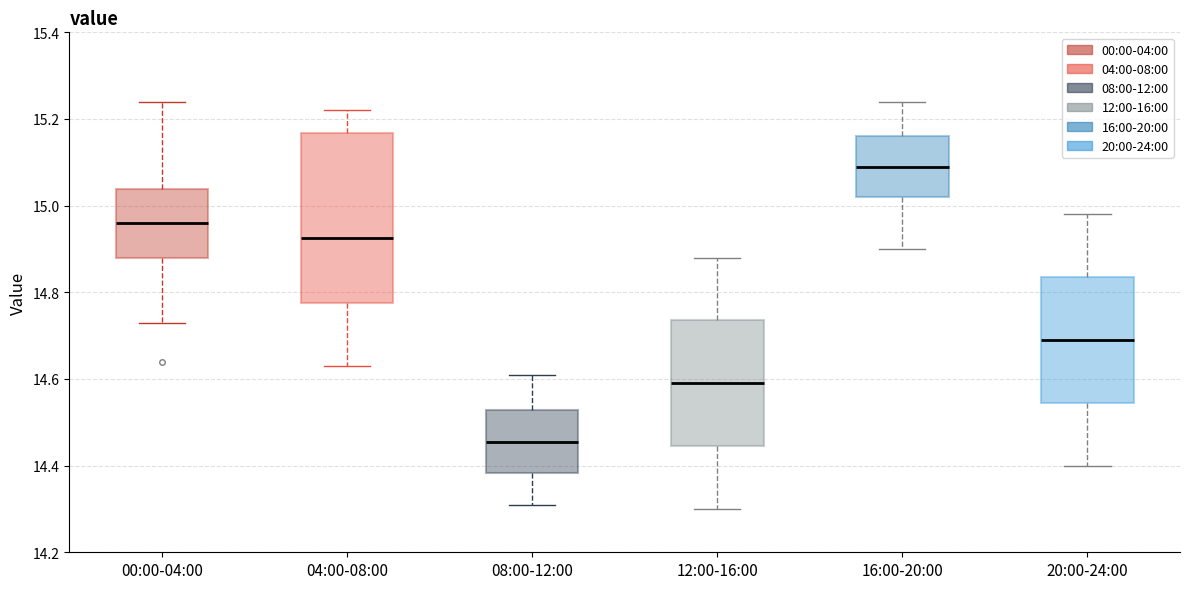

Which box's median line is the lowest?

08:00-12:00